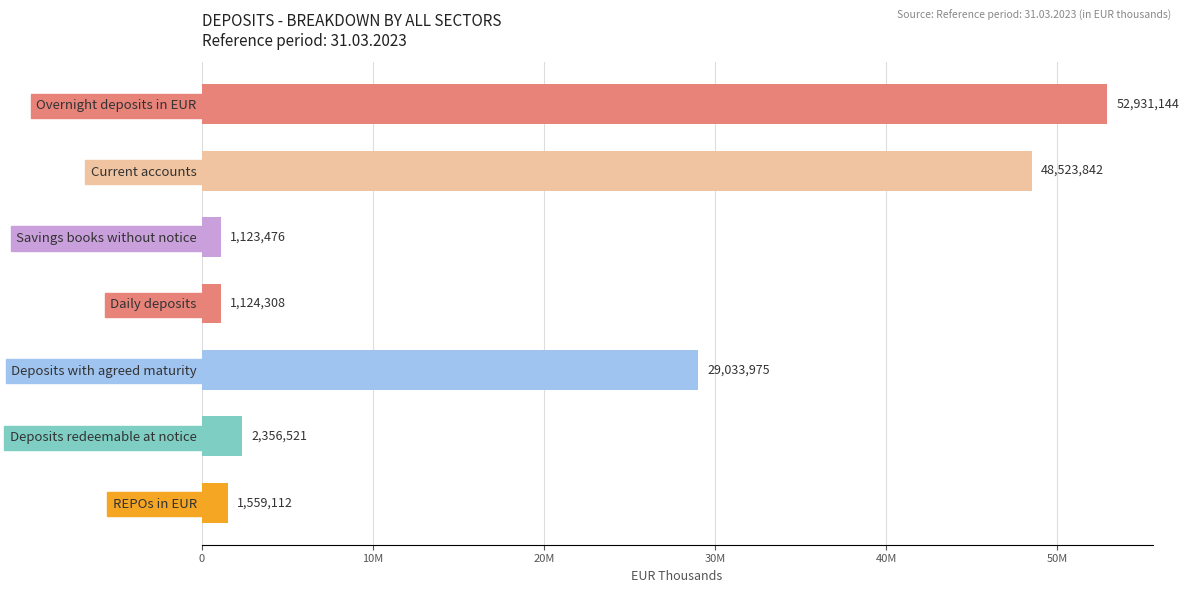

Rank the categories by value from highest to lowest.

Overnight deposits in EUR, Current accounts, Deposits with agreed maturity, Deposits redeemable at notice, REPOs in EUR, Daily deposits, Savings books without notice